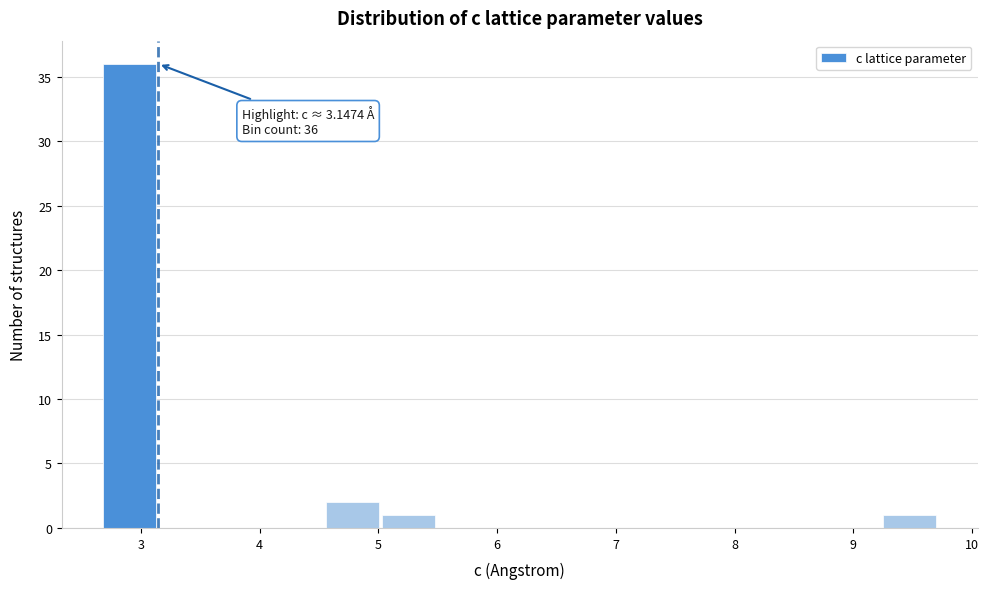

Over which range of the x-axis is the bar tallest?

2.7 to 3.2